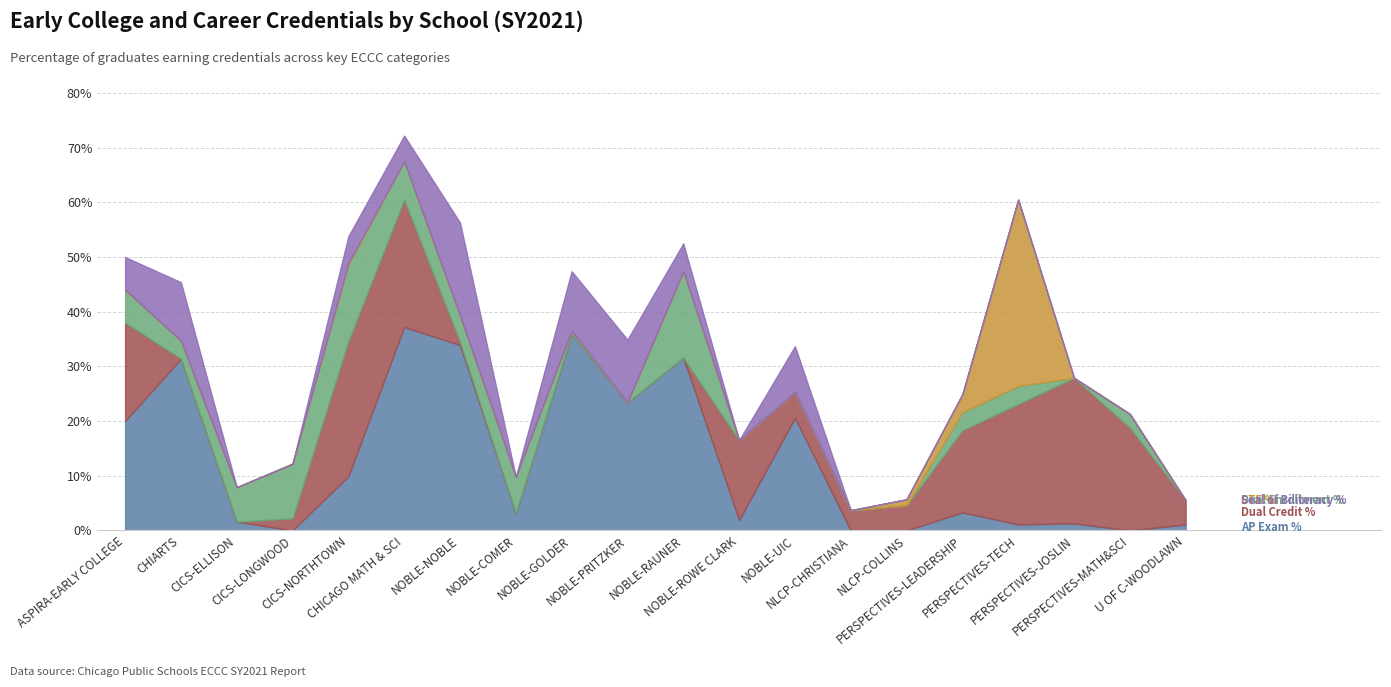

At which label does CTE % reach its peak?

PERSPECTIVES-TECH